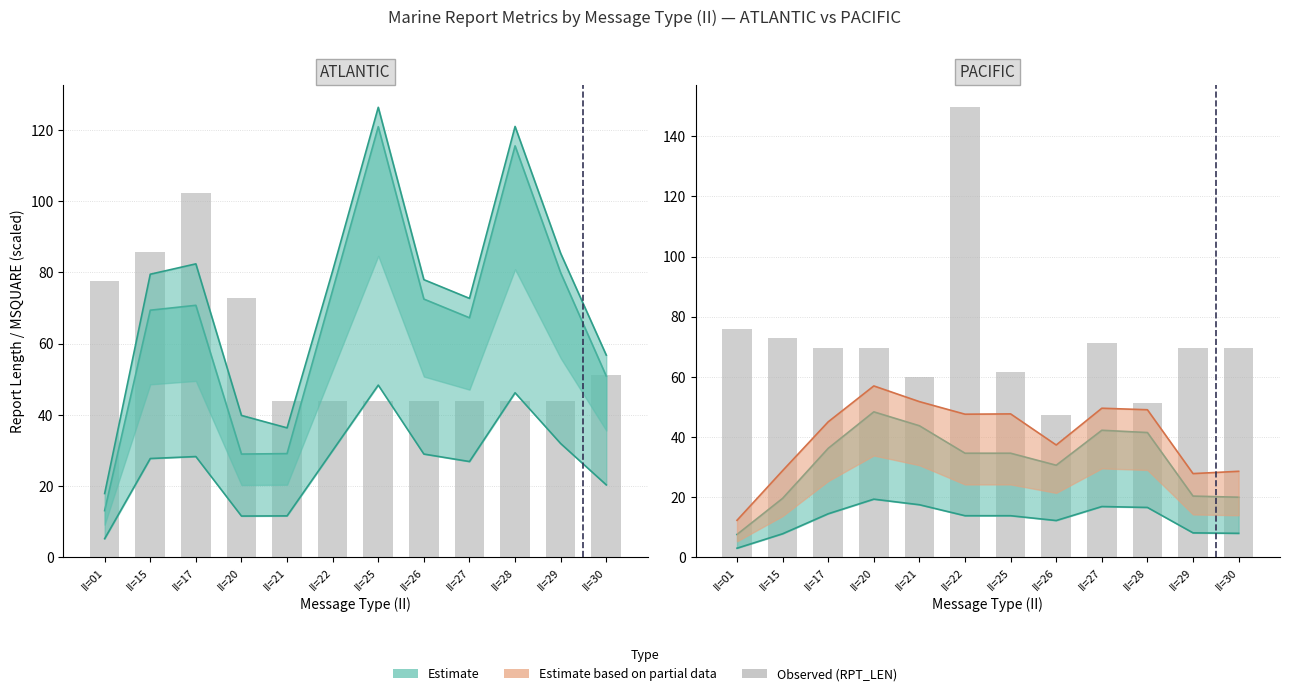

Between II=28 and II=21, which is larger?

II=21